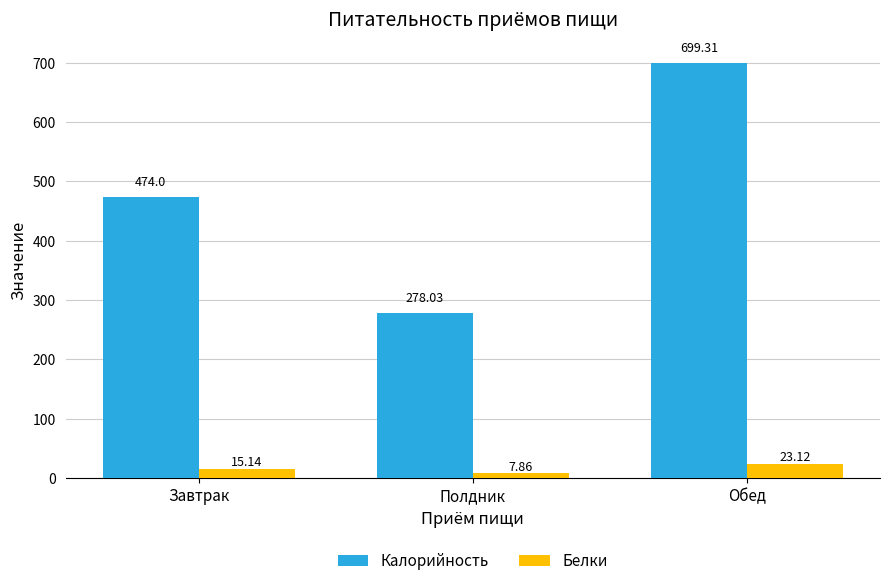

Which series has the widest spread of values?

Калорийность